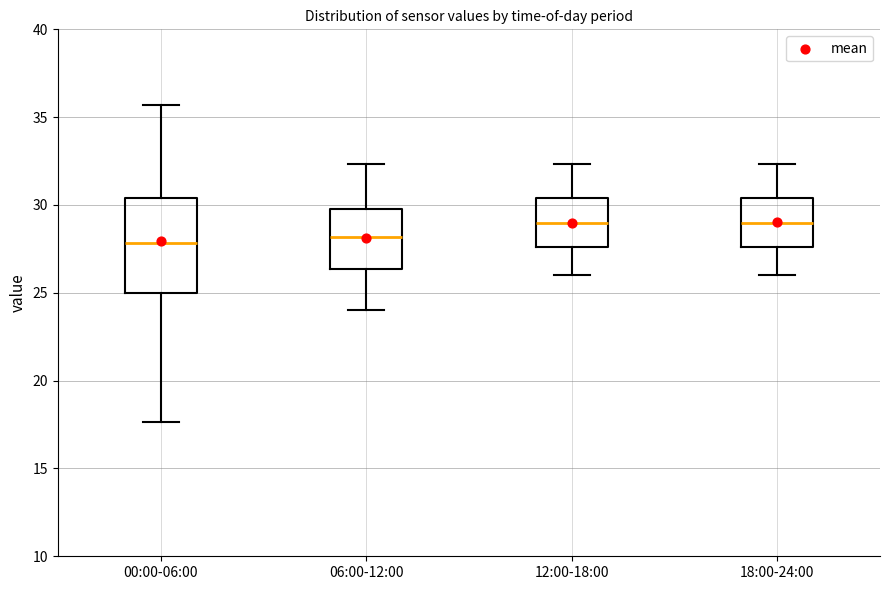

Reading left to right, transcribe this box plot: for each box, give where its median line is, the range the box spans, and where its two whiskers end, as read against the y-axis. The values are not printed on the chart, so give them approximately, as read against the axis.

00:00-06:00: median 28.0, box 25.0 to 30.5, whiskers 17.5 to 35.5
06:00-12:00: median 28.0, box 26.5 to 30.0, whiskers 24.0 to 32.5
12:00-18:00: median 29.0, box 27.5 to 30.5, whiskers 26.0 to 32.5
18:00-24:00: median 29.0, box 27.5 to 30.5, whiskers 26.0 to 32.5